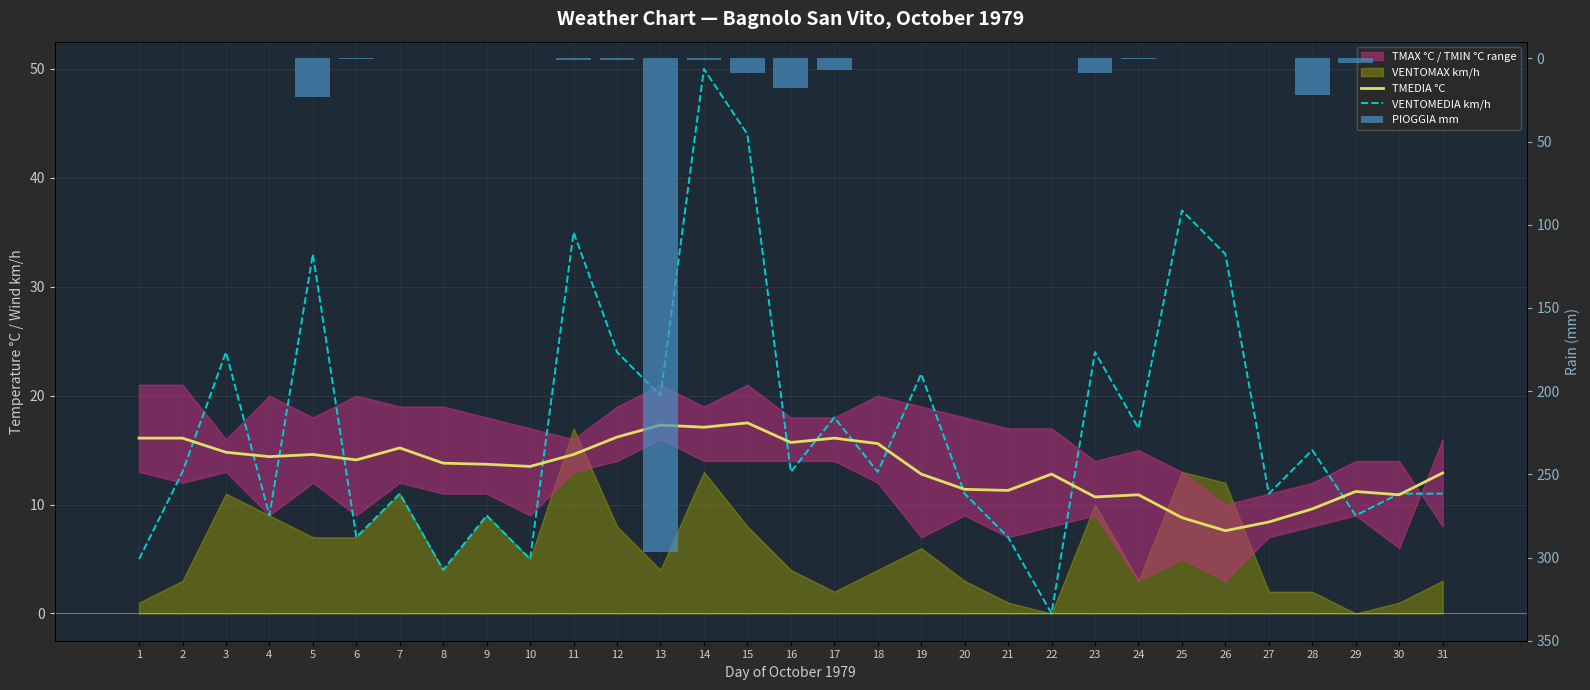

Does the chart contain stacked bars?

No